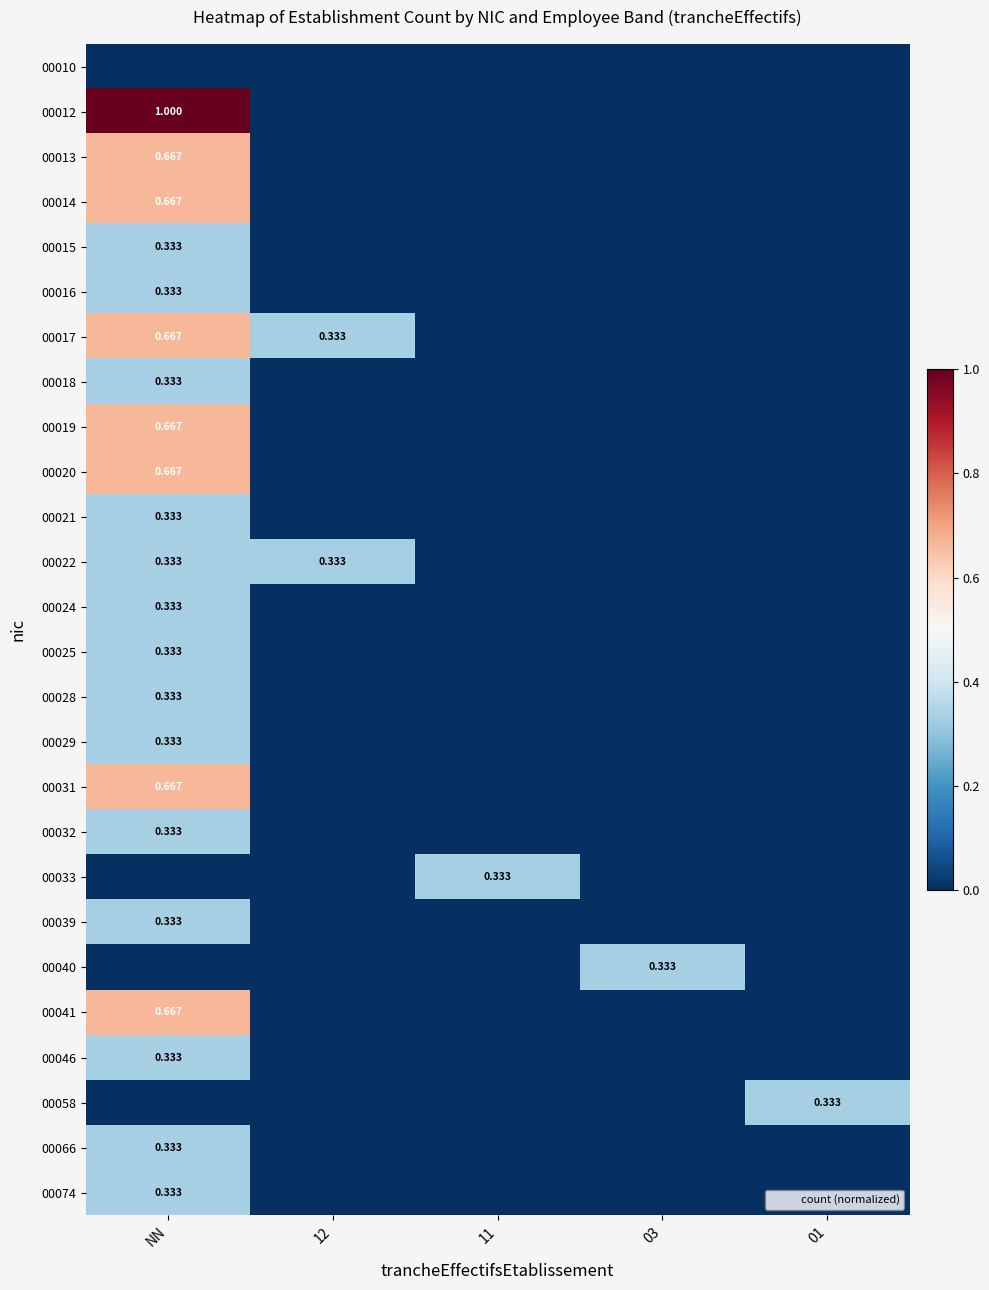

Between 12 and 03, which is larger?

12